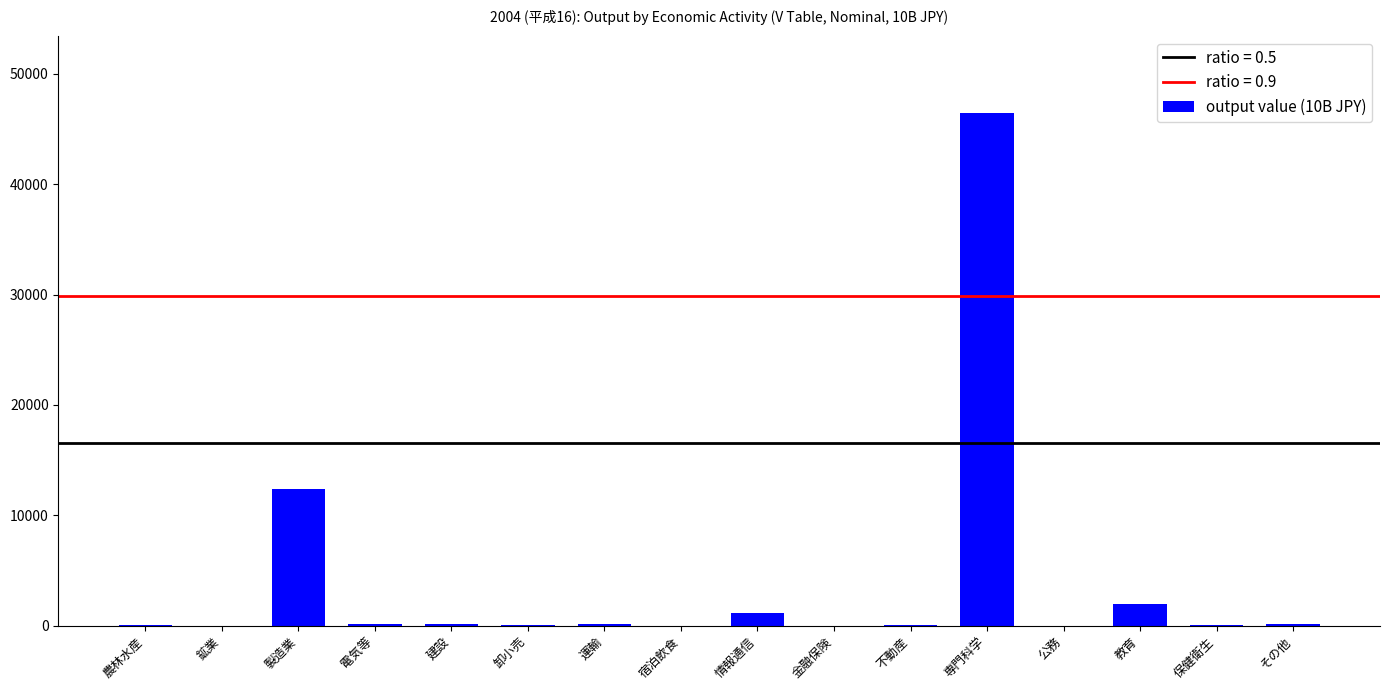

True or false: the data shows 19.6 at 公務.

True